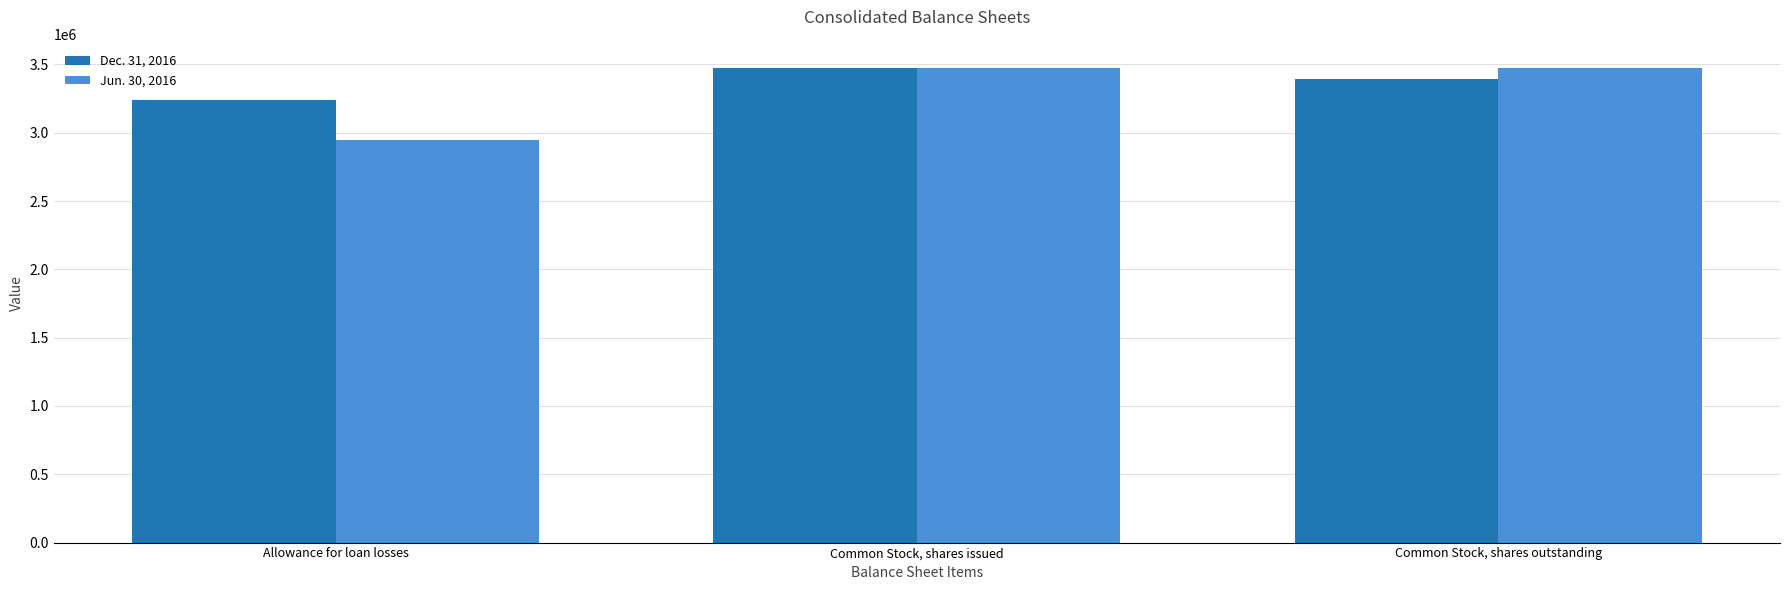

Count the number of categories in the chart.

3